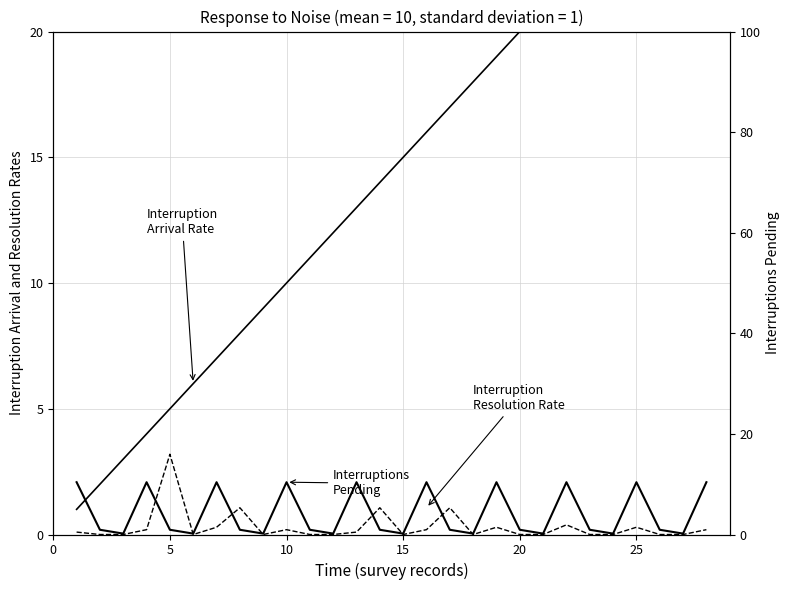

What is the greatest value displayed?

28.0